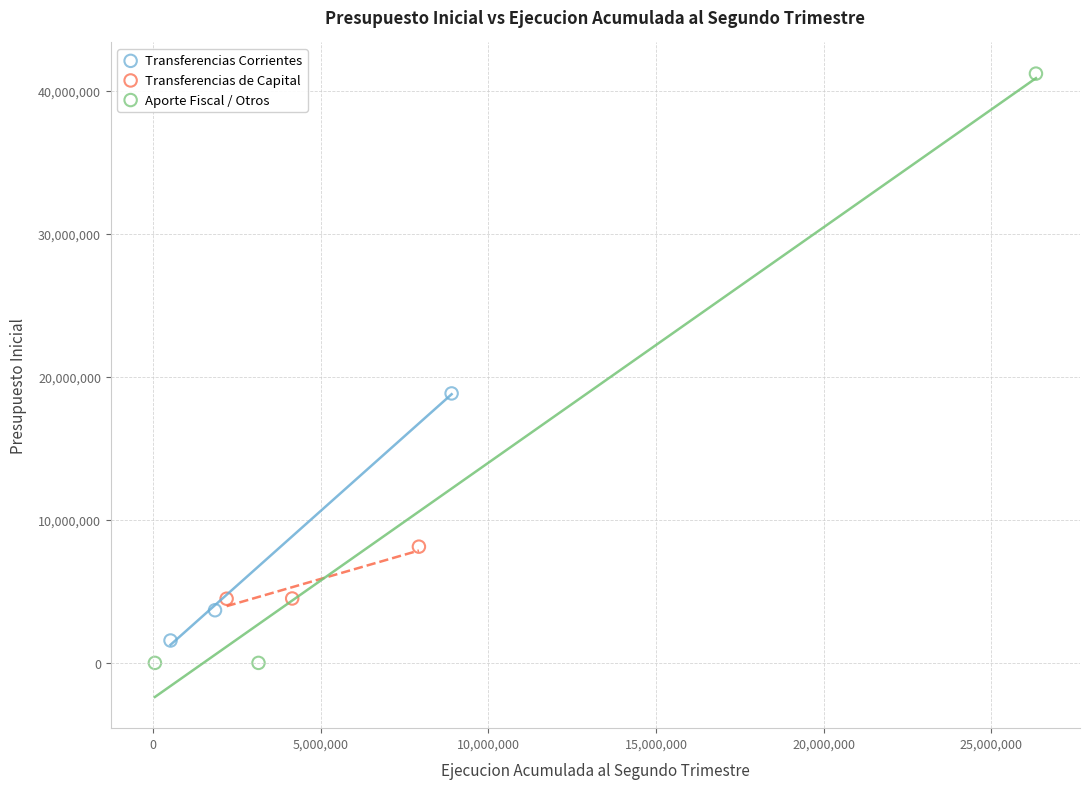

What are all the series names shown in the legend?

Transferencias Corrientes, Transferencias de Capital, Aporte Fiscal / Otros